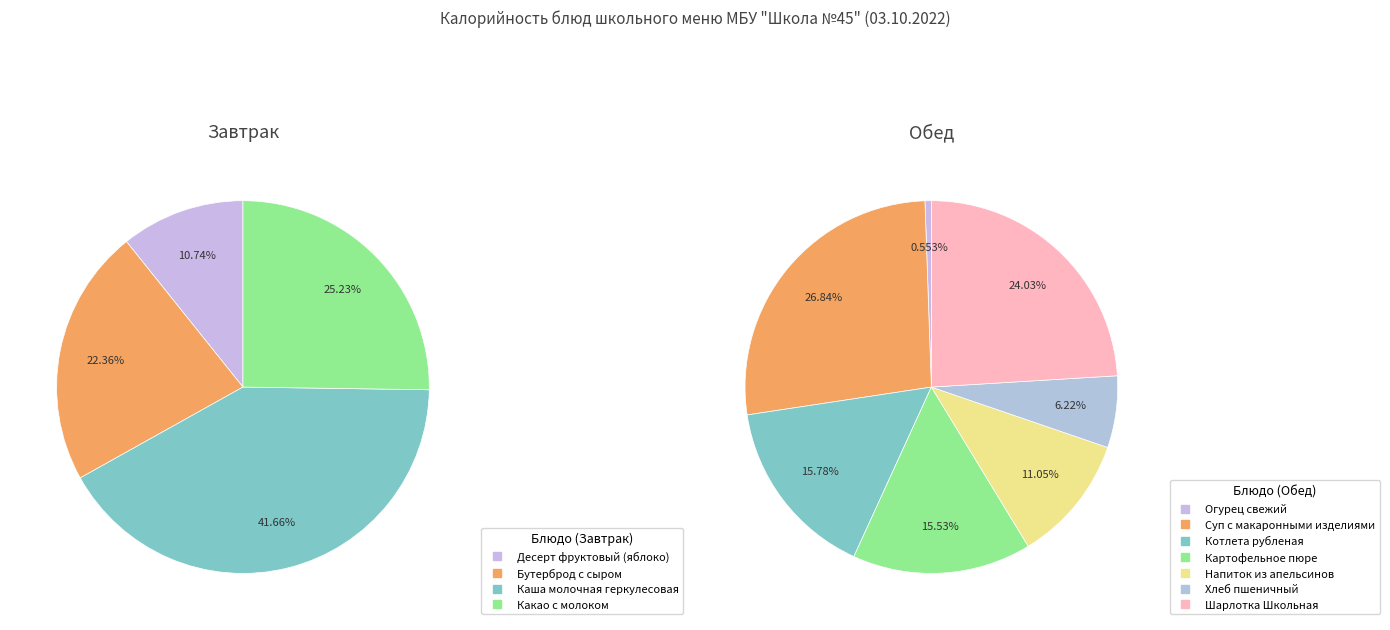

How many segments does this pie chart have?

11